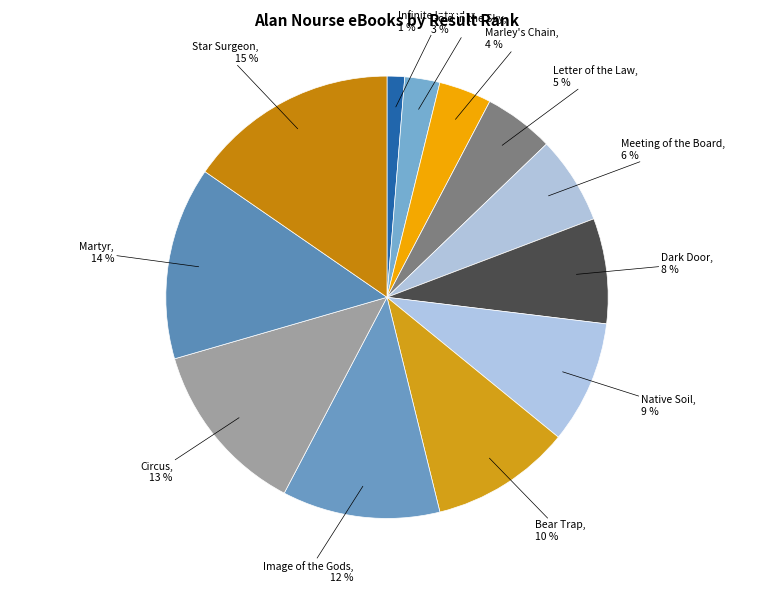

Do Martyr and Letter of the Law together represent more than half of the pie?

No